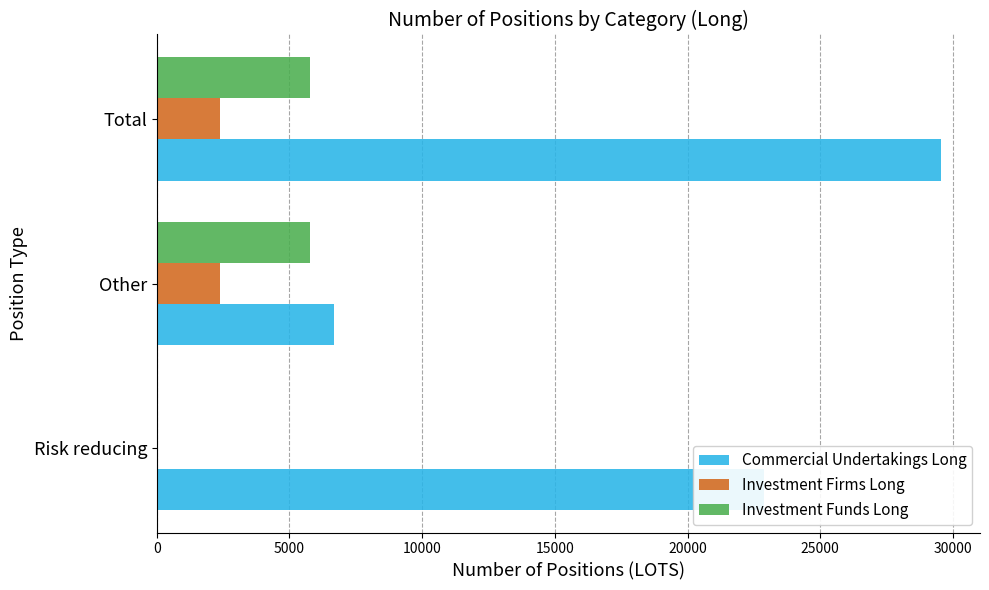

Is the value of Investment Firms Long at Total greater than the value of Investment Funds Long at Other?

No